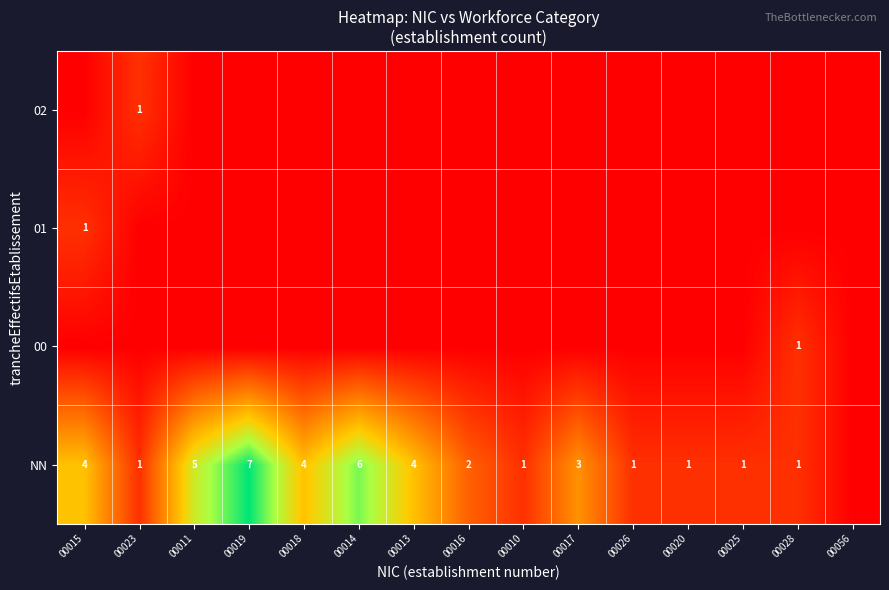

The value of 02 at 00023 is 1. True or false?

True